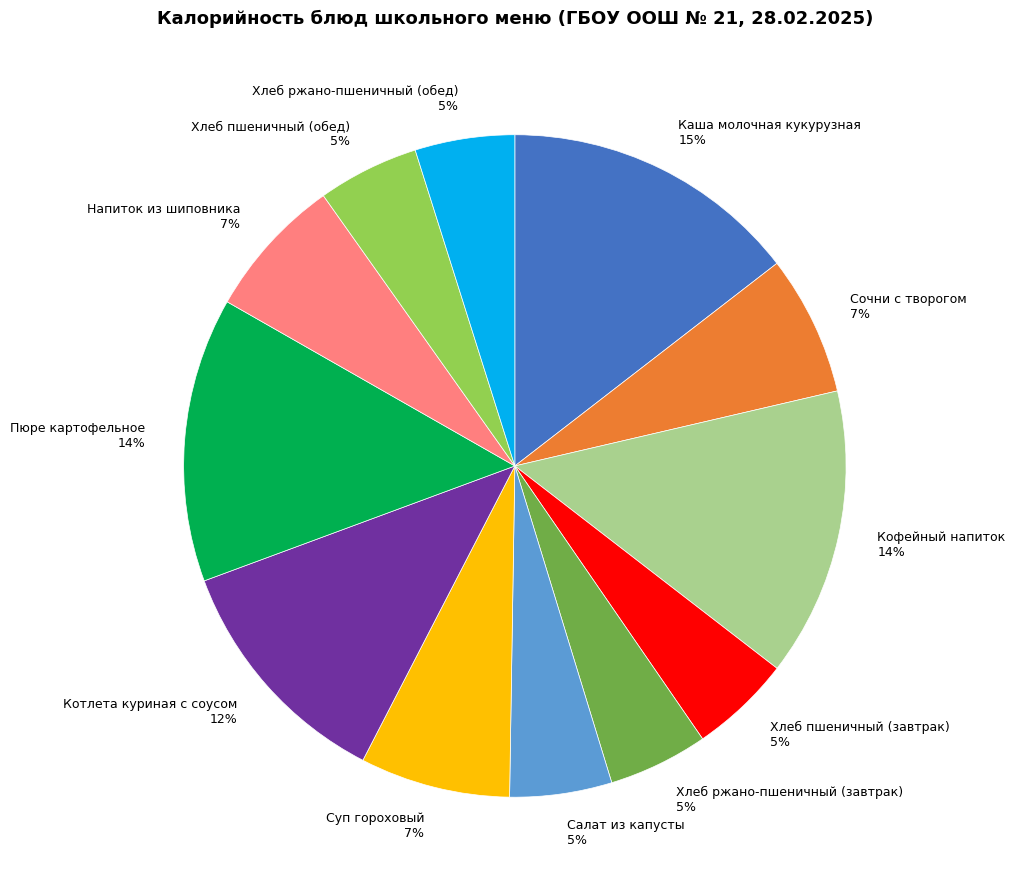

Count the number of slices in the pie.

12